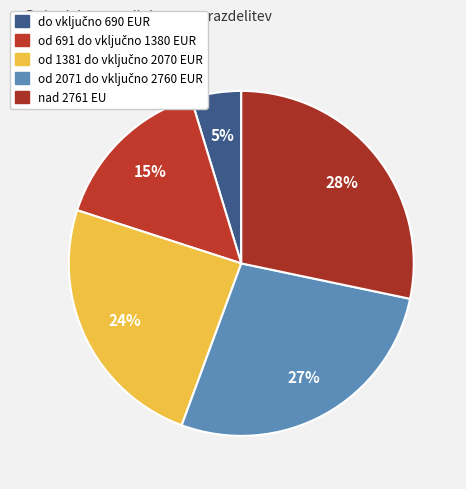

What is the total percentage of od 691 do vključno 1380 EUR and nad 2761 EU?

43.6%